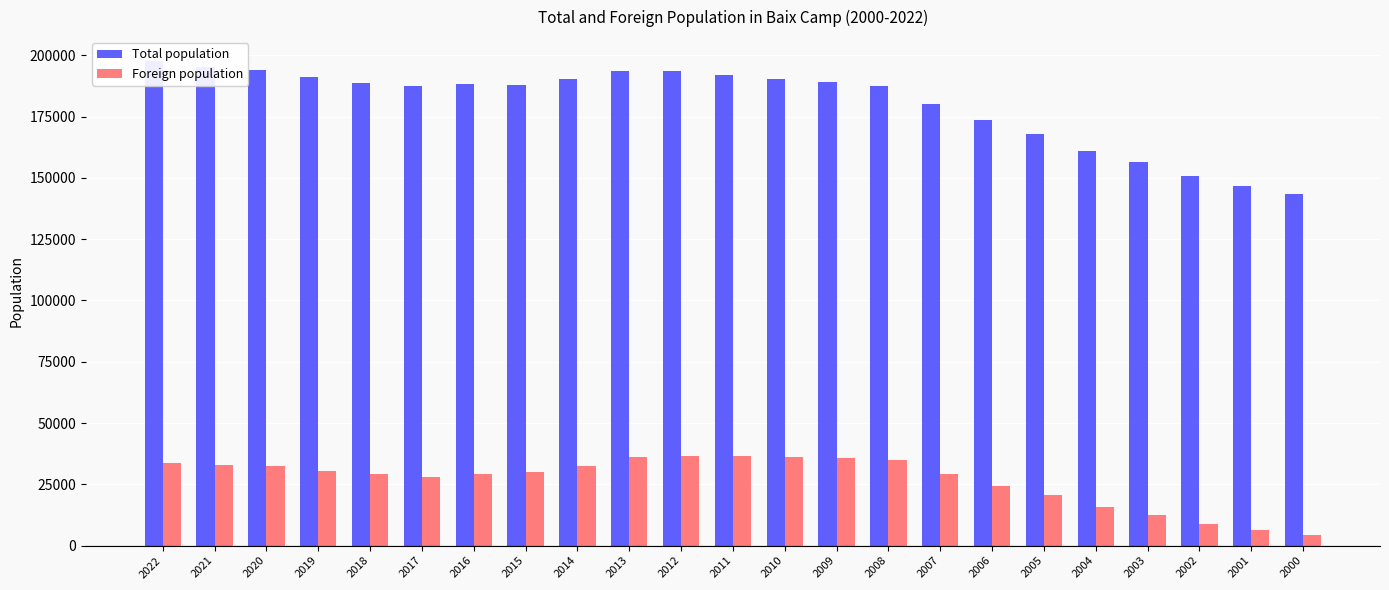

How many values in the Foreign population series are below 29838?

11